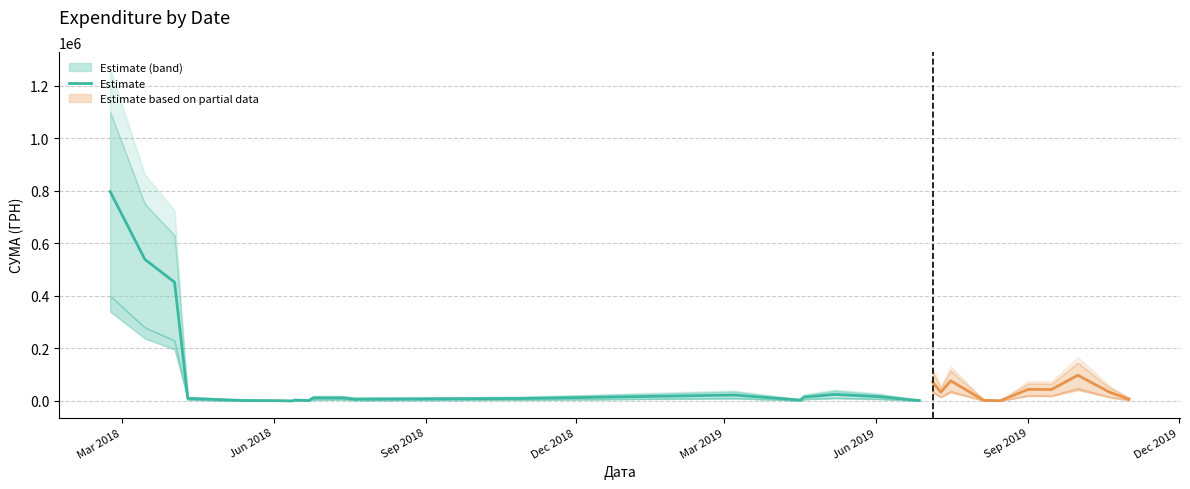

What is the smallest value displayed?

304.8